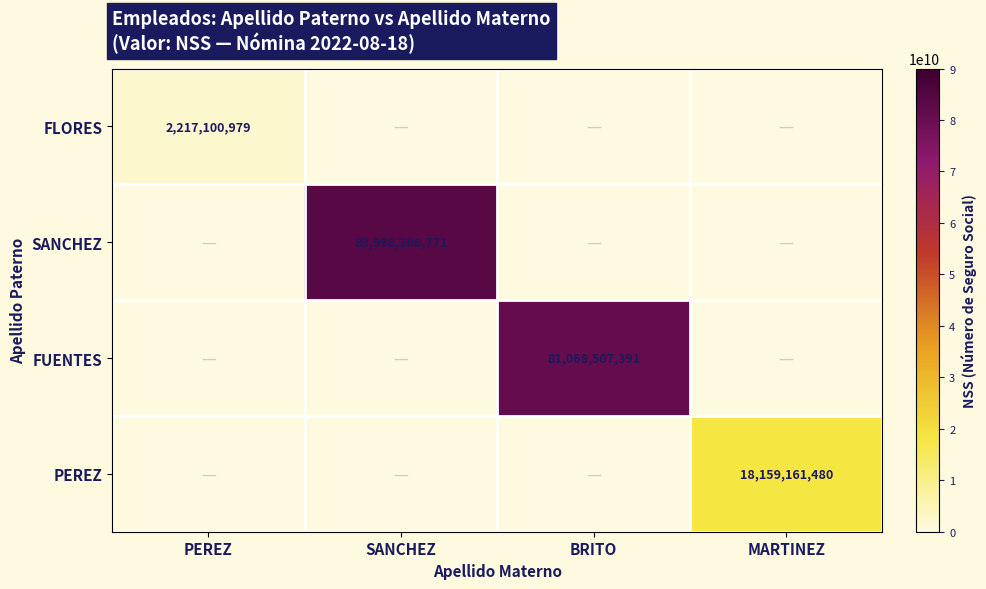

The value of SANCHEZ at SANCHEZ is 83998206771. True or false?

True